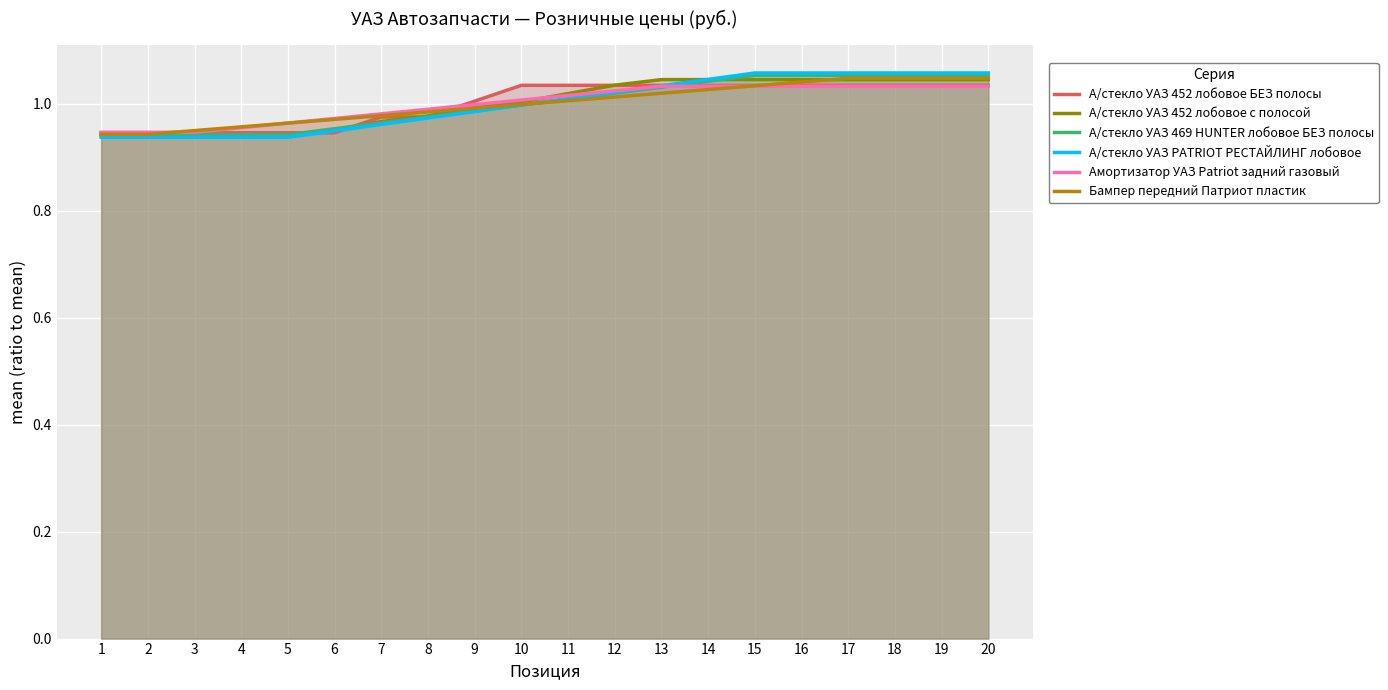

What are all the series names shown in the legend?

А/стекло УАЗ 452 лобовое БЕЗ полосы, А/стекло УАЗ 452 лобовое с полосой, А/стекло УАЗ 469 HUNTER лобовое БЕЗ полосы, А/стекло УАЗ PATRIOT РЕСТАЙЛИНГ лобовое, Амортизатор УАЗ Patriot задний газовый, Бампер передний Патриот пластик